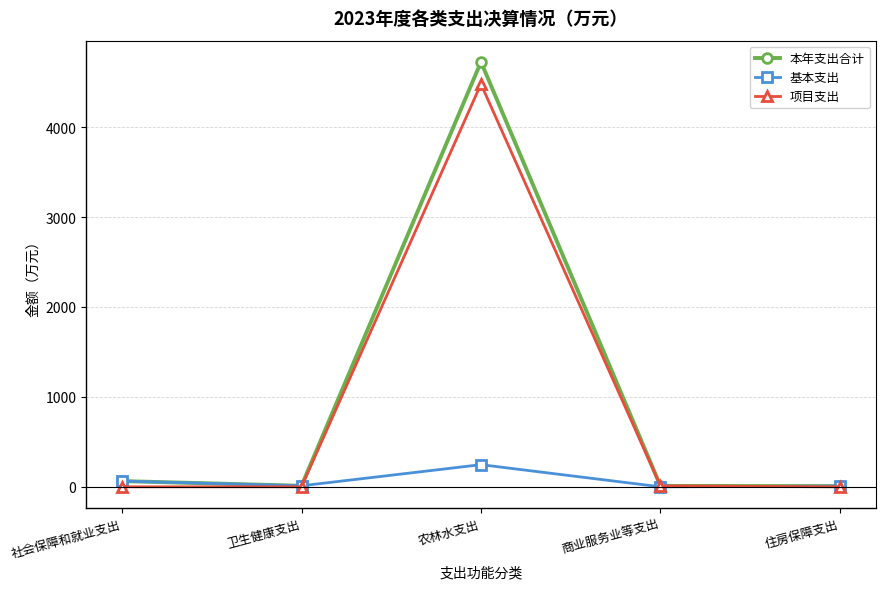

Is it true that 基本支出 equals 0.0 at 商业服务业等支出?

True